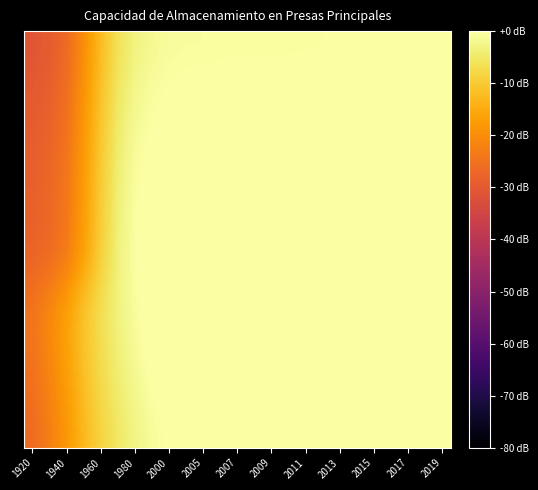

Count the number of categories in the chart.

25